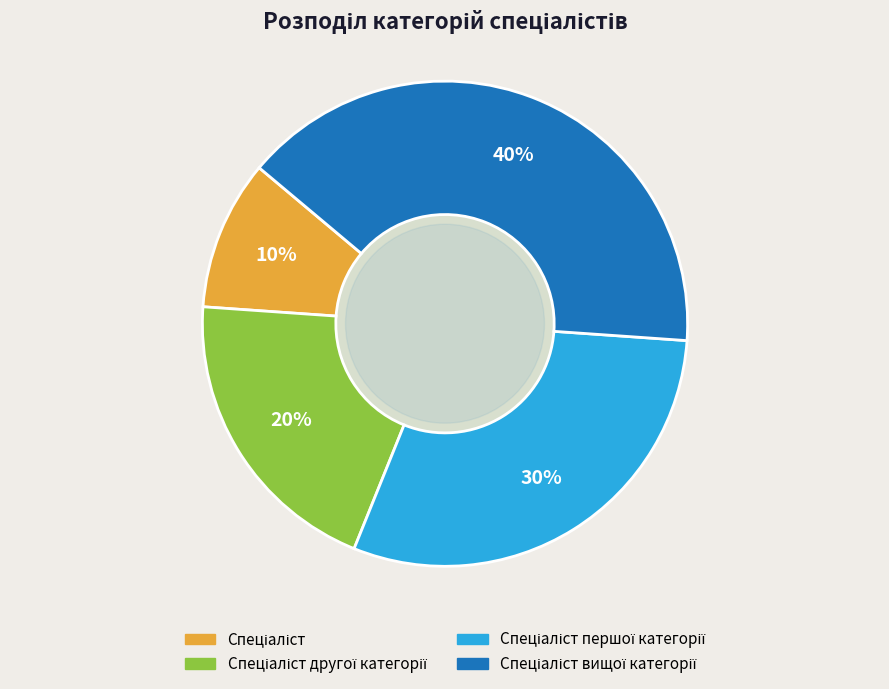

How many segments does this pie chart have?

4